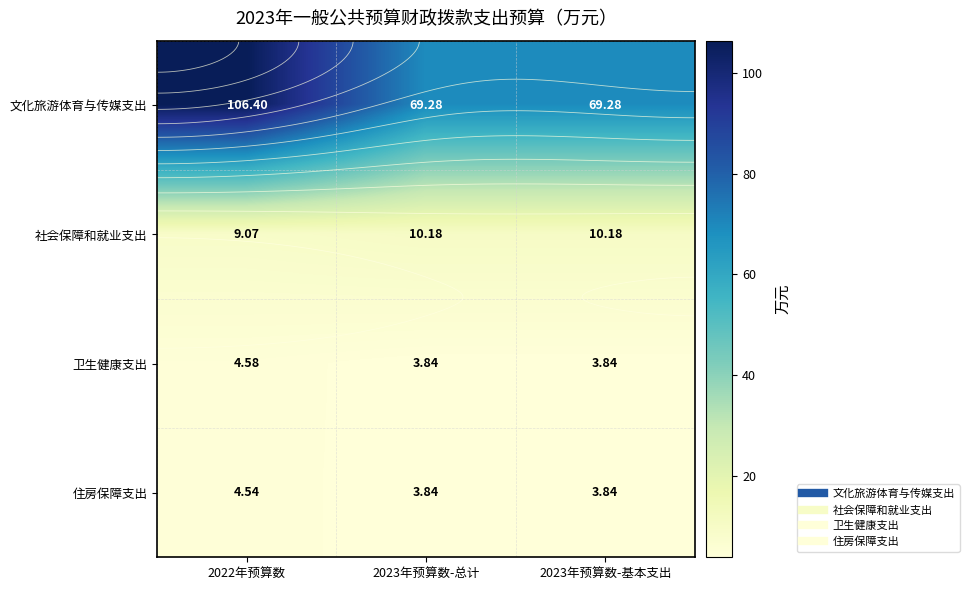

Which series has the largest total across all categories?

文化旅游体育与传媒支出